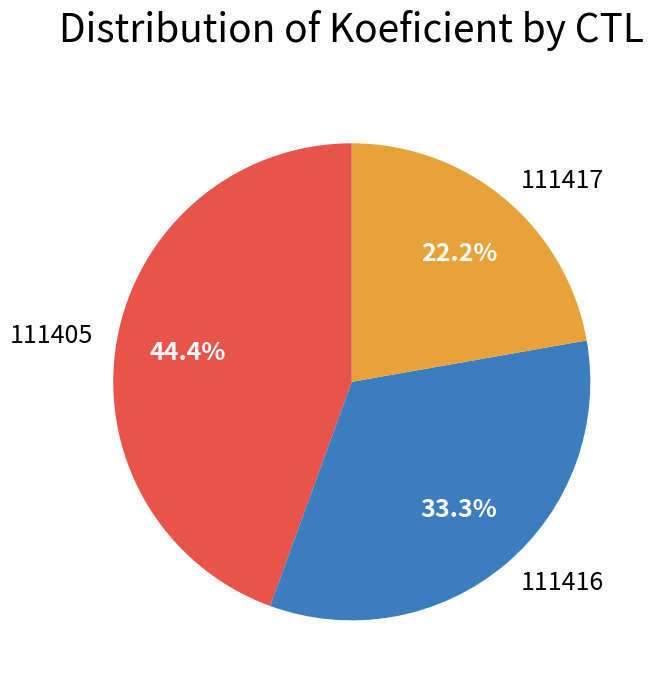

Is it true that 111417 is 36% of the pie?

False